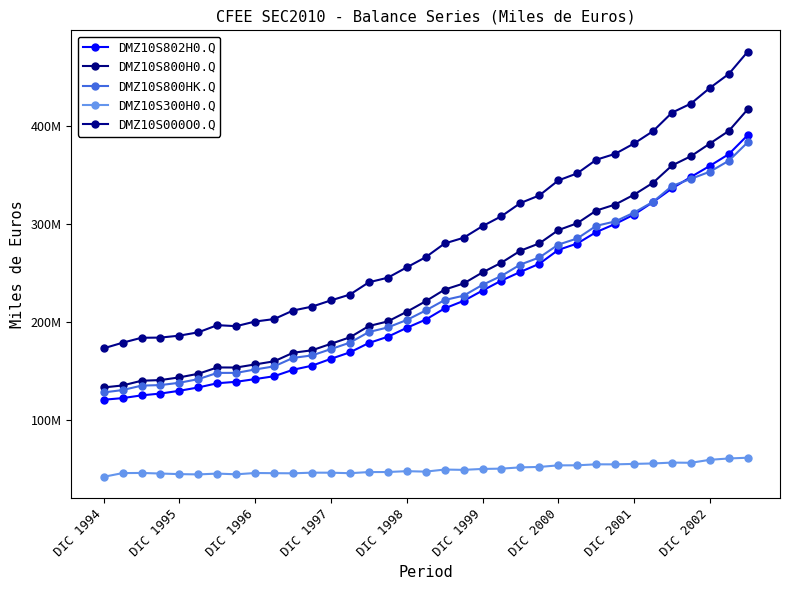

How many intersections are there between DMZ10S800HK.Q and DMZ10S802H0.Q?

1